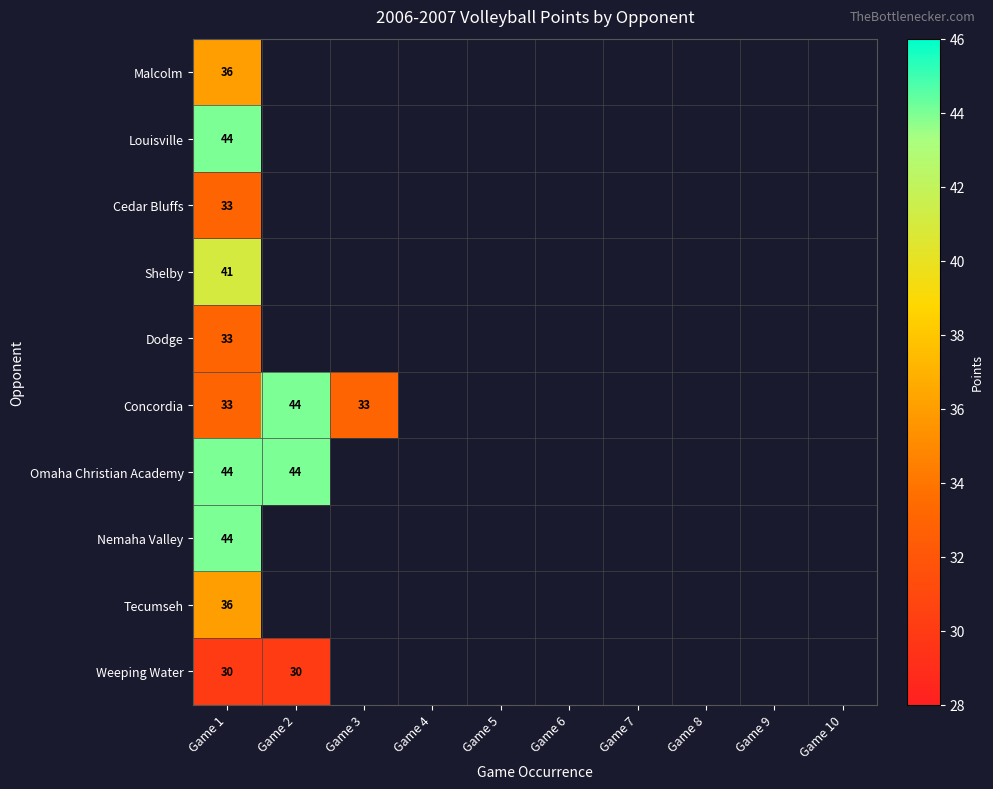

At how many categories does at least one series exceed 43?

2